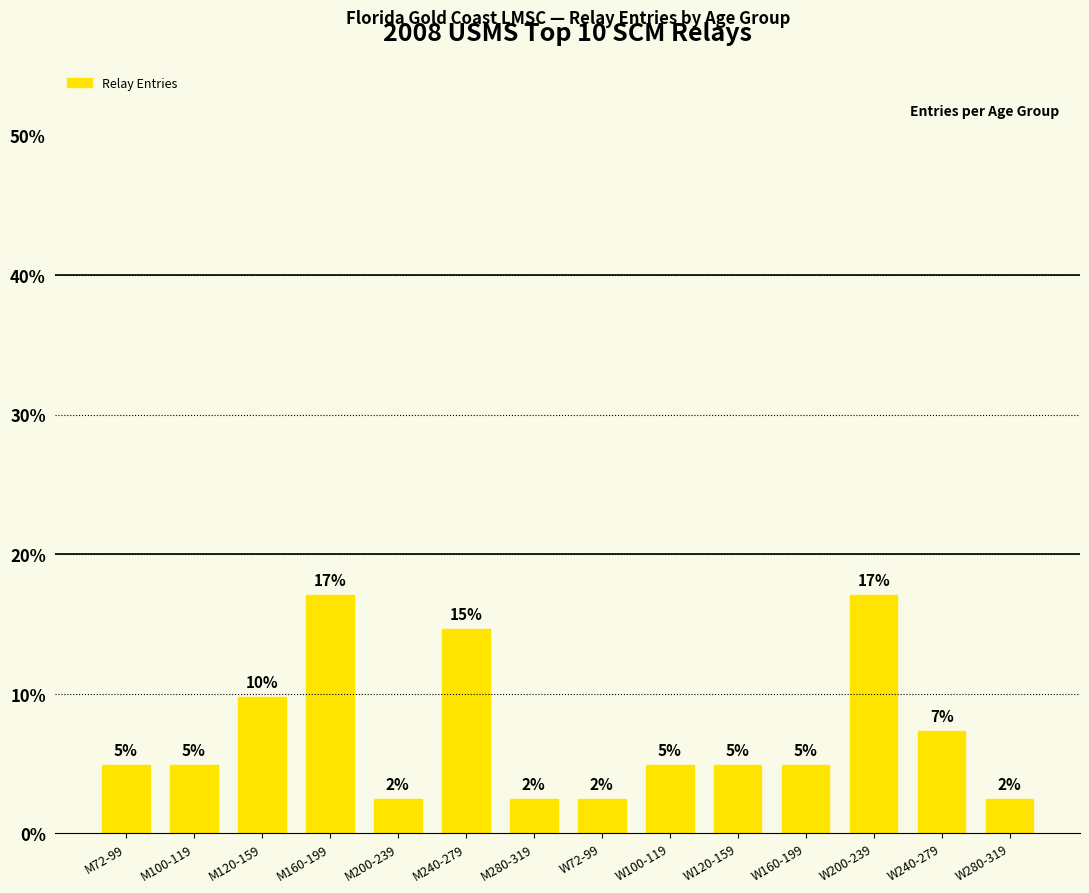

What is the maximum value shown in the chart?

17.1